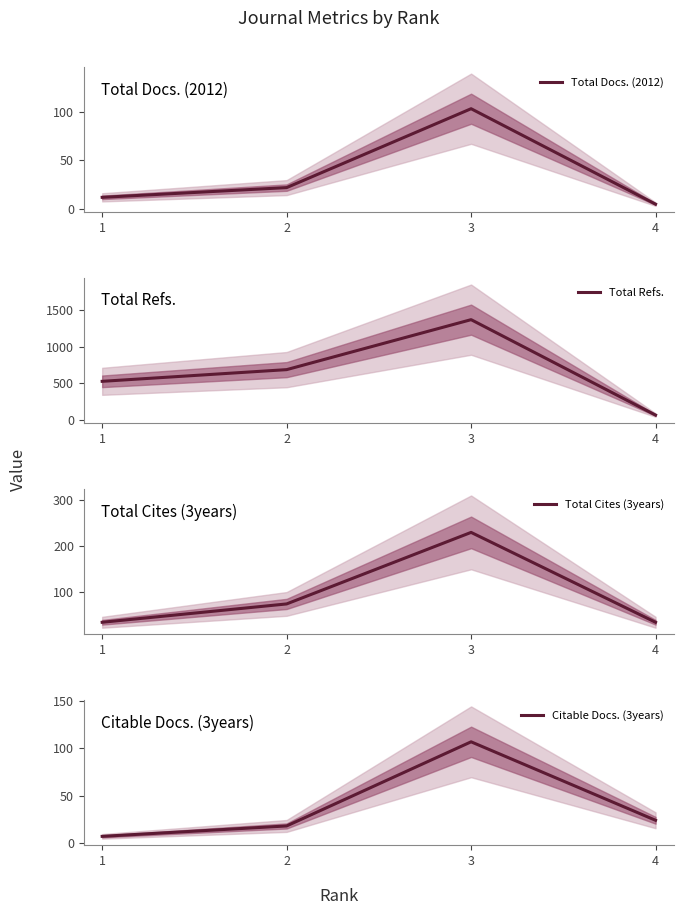

What is the value of the Total Docs. (2012) point at the 2nd from the left?

22